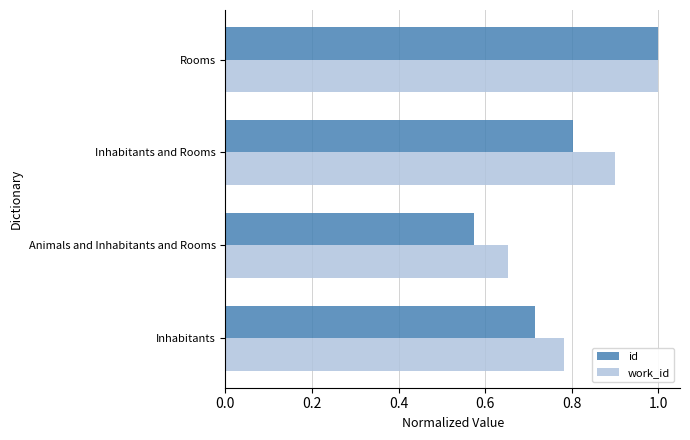

Which category has the lowest value in the id series?

Animals and Inhabitants and Rooms